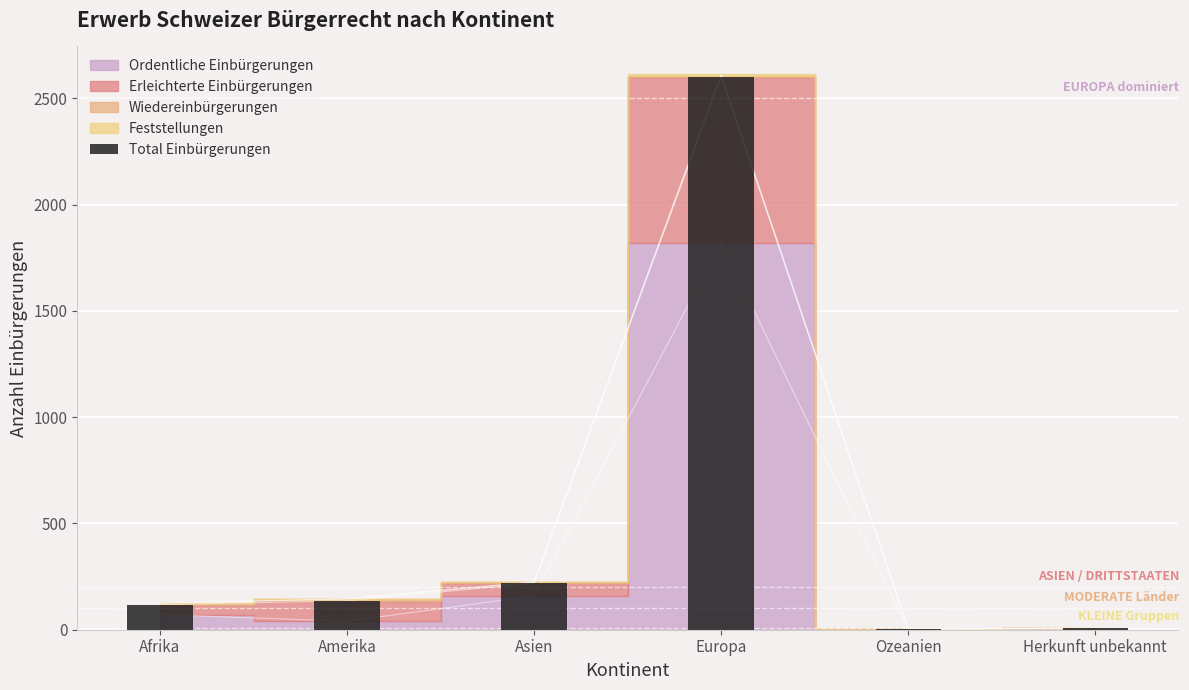

How many bars are there in total?

6